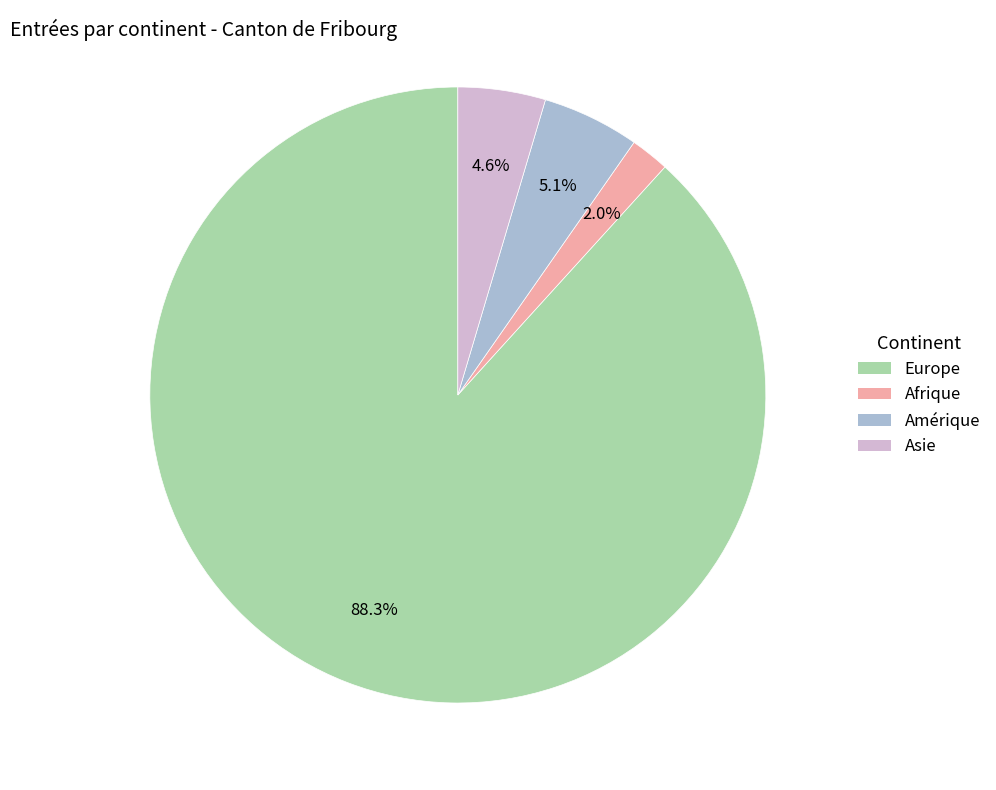

Is there any slice that represents more than half of the pie?

Yes